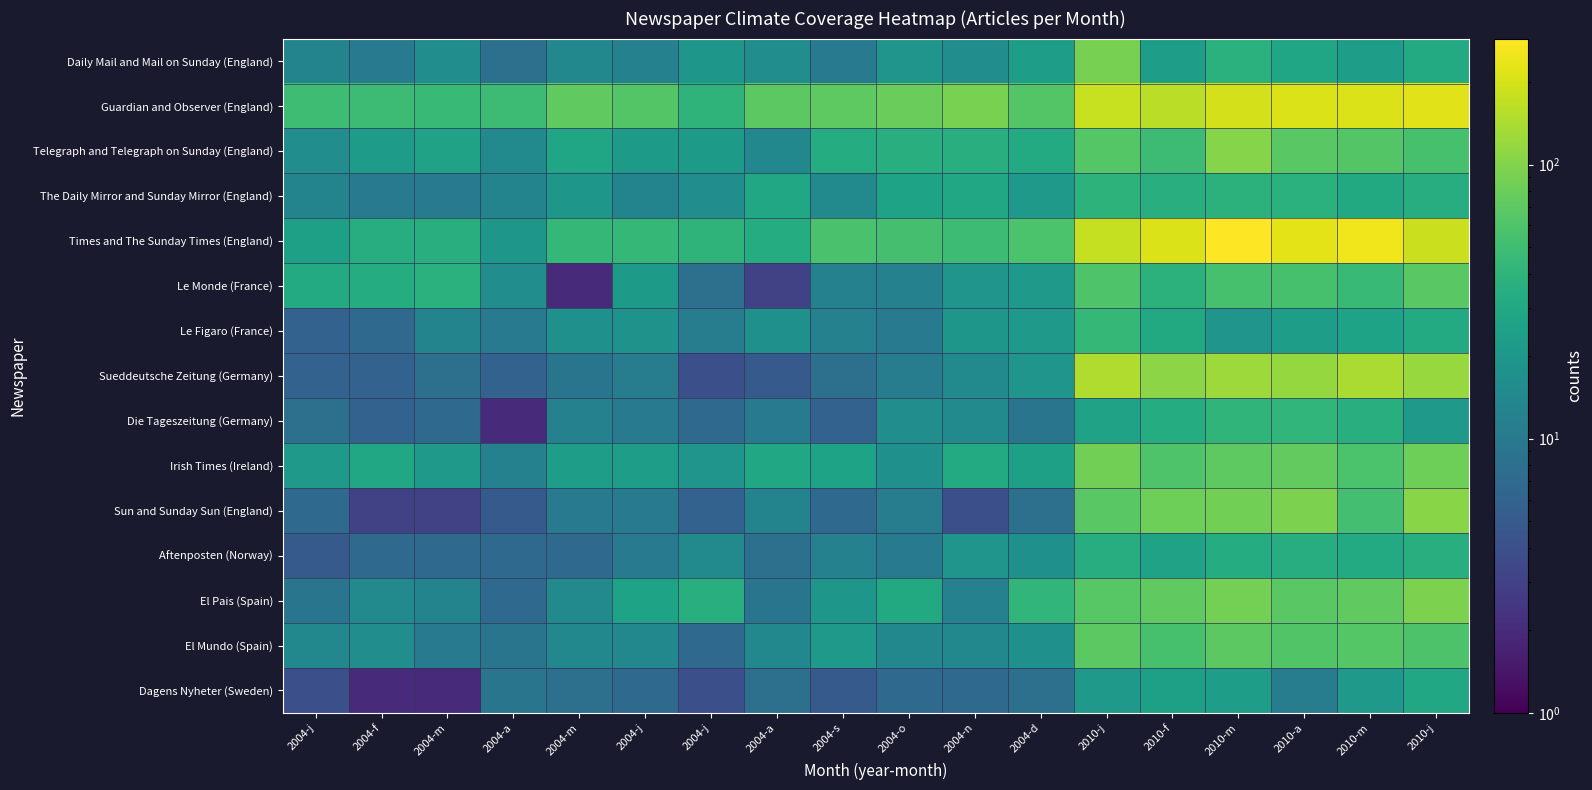

Which series has the largest range (max minus min)?

Times and The Sunday Times (England)